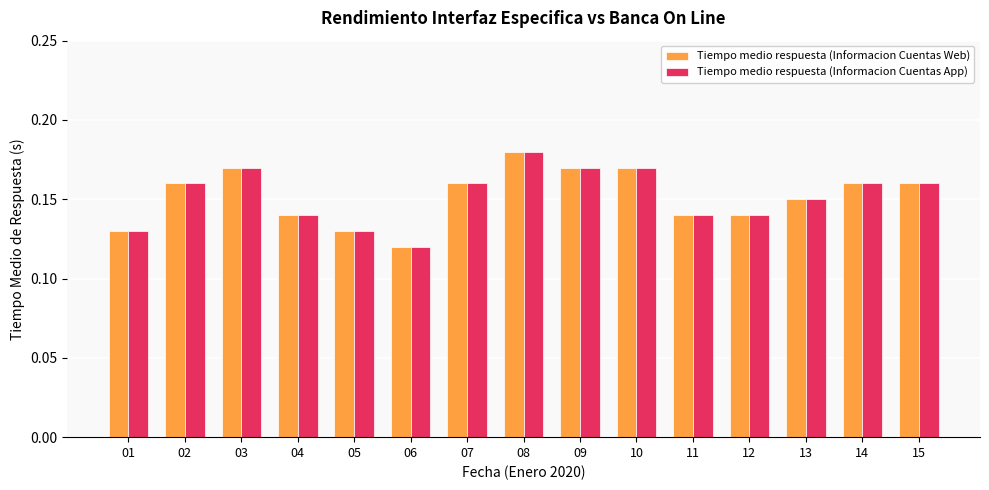

At how many categories does at least one series exceed 0?

15